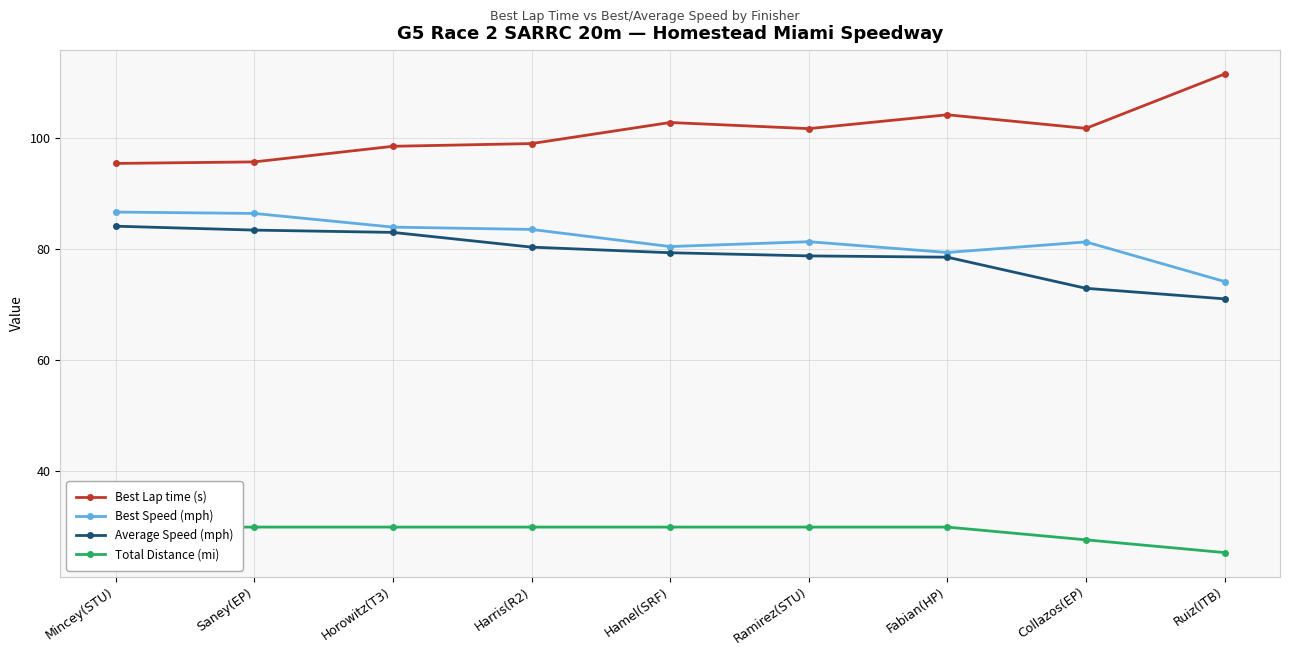

What is the maximum value for Best Speed (mph)?

86.7